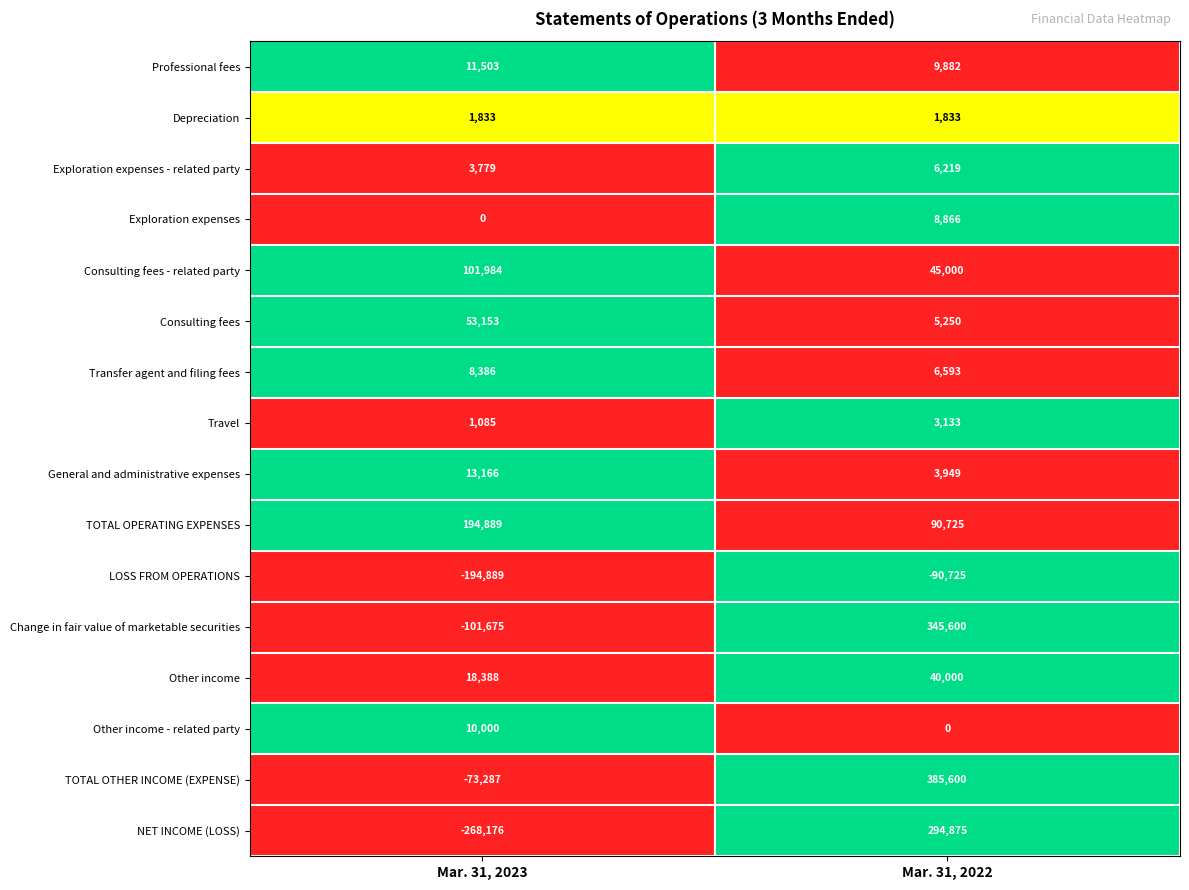

What is the total value across all series at Mar. 31, 2022?

1156800